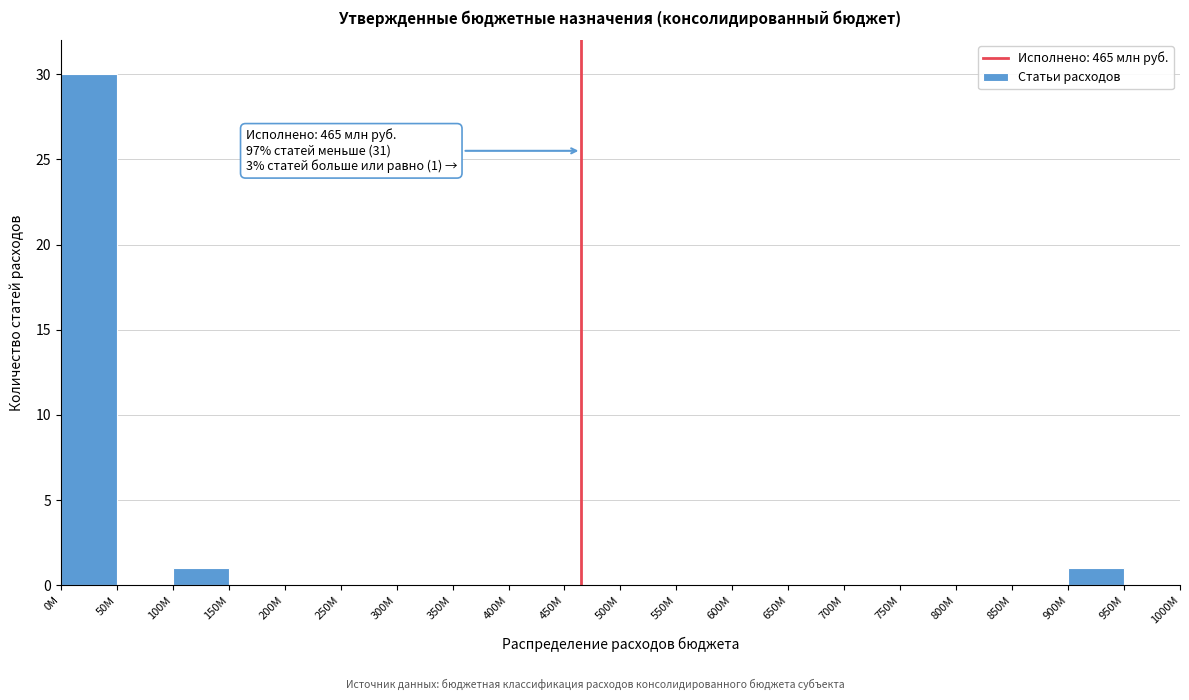

Reading left to right, extract all data points from this chart.

0M=30	50M=0	100M=1	150M=0	200M=0	250M=0	300M=0	350M=0	400M=0	450M=0	500M=0	550M=0	600M=0	650M=0	700M=0	750M=0	800M=0	850M=0	900M=1	950M=0